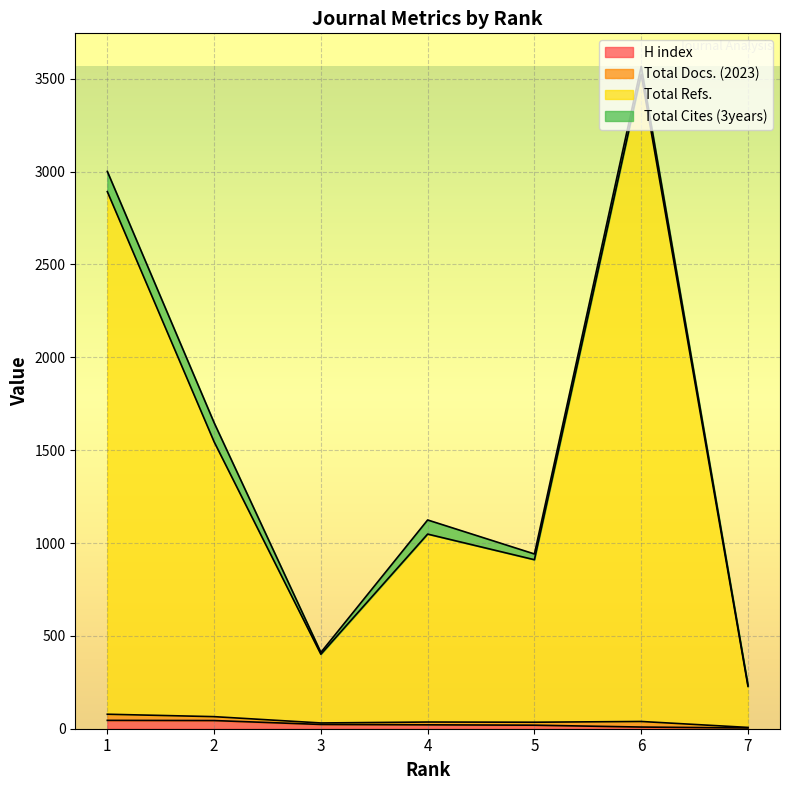

What is the sum of all H index values?

165